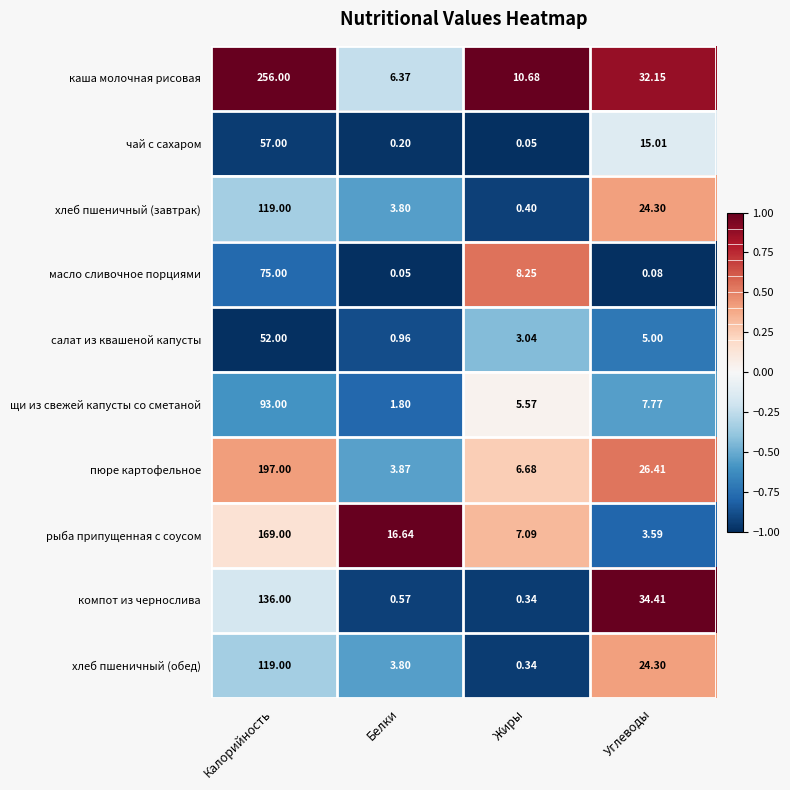

At which label does чай с сахаром first exceed 15?

Калорийность